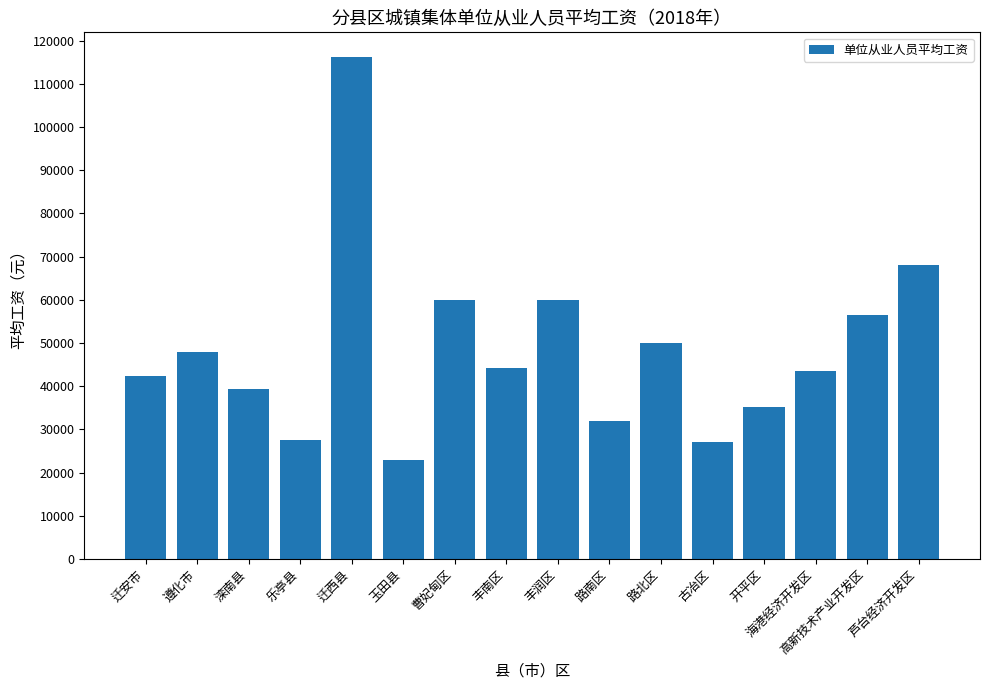

How many series are shown in this chart?

1